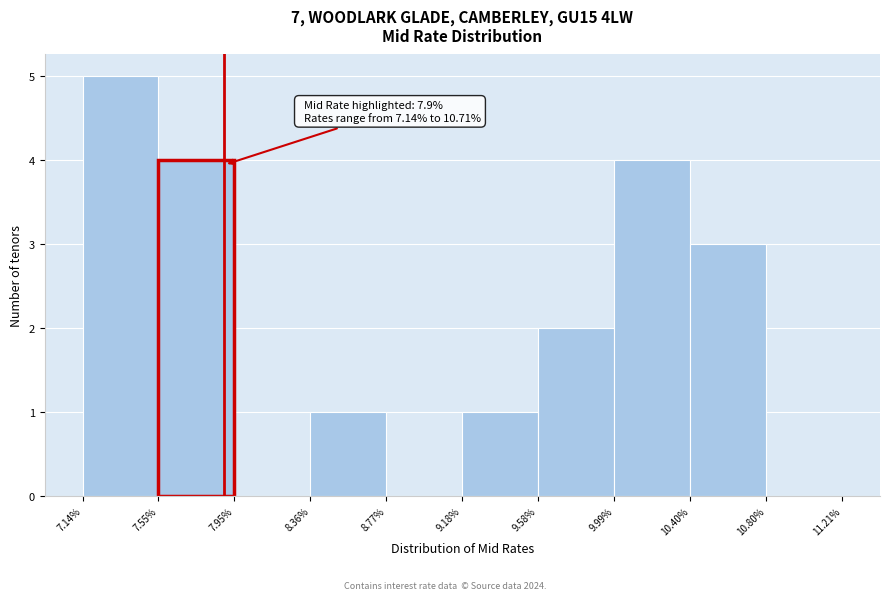

Which range on the x-axis has the tallest bar?

7.14% to 7.55%